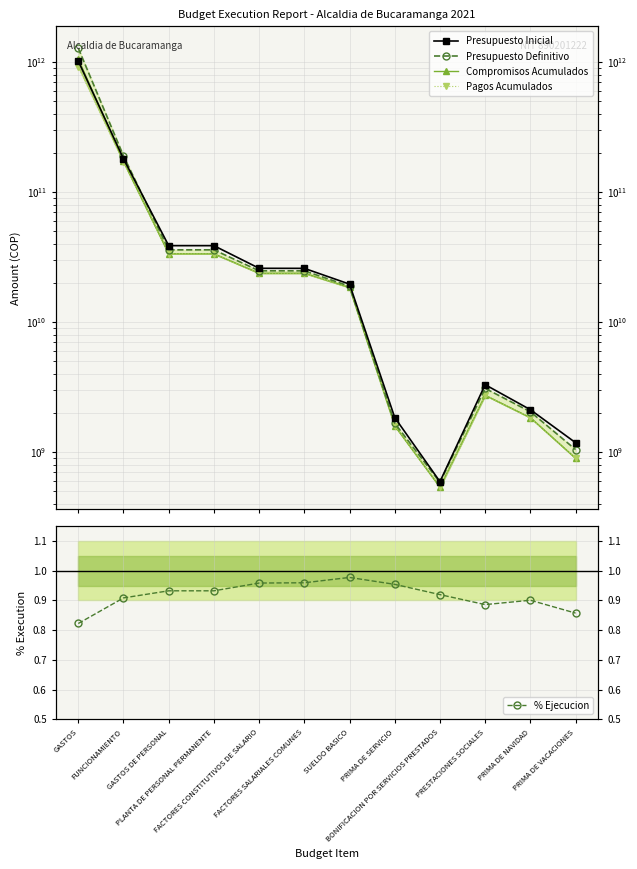

What is the sum of the Pagos Acumulados values at BONIFICACION POR SERVICIOS PRESTADOS and PRESTACIONES SOCIALES?

3275330802.0